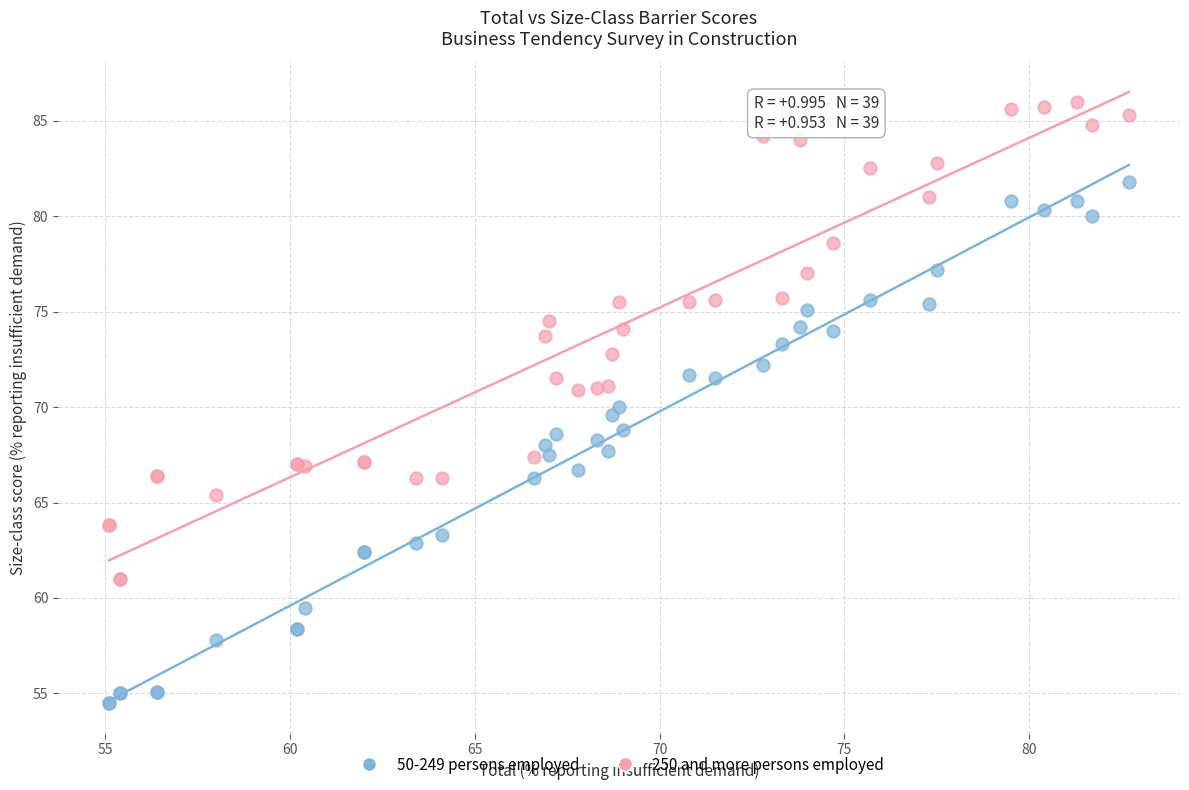

Which series contains the lowest Y value?

50-249 persons employed